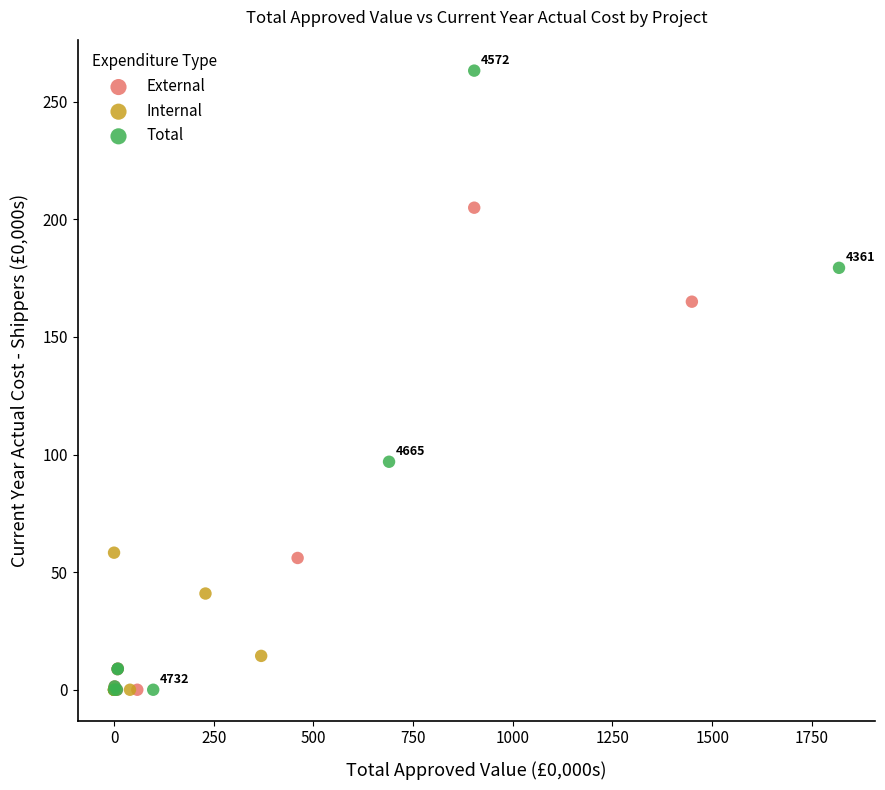

Which series reaches the maximum Y coordinate?

Total